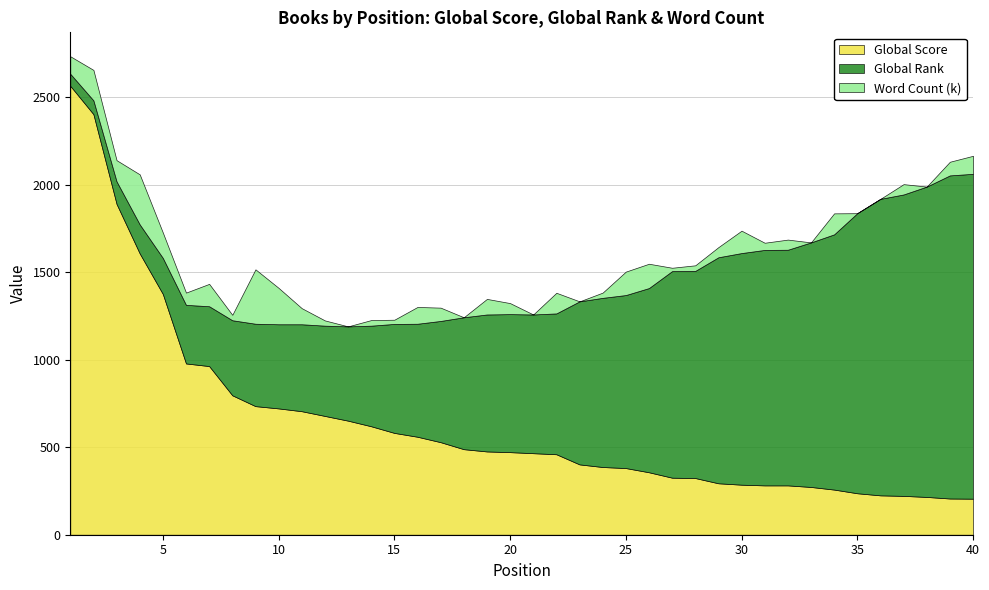

What is the value of the Word Count (k) point at the 2nd from the left?

174